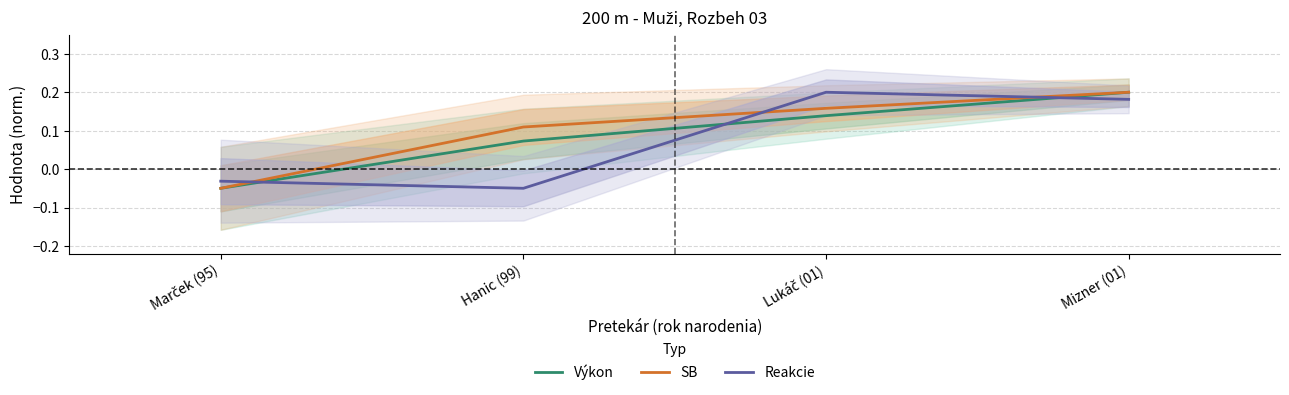

How many negative values does the SB series have?

1